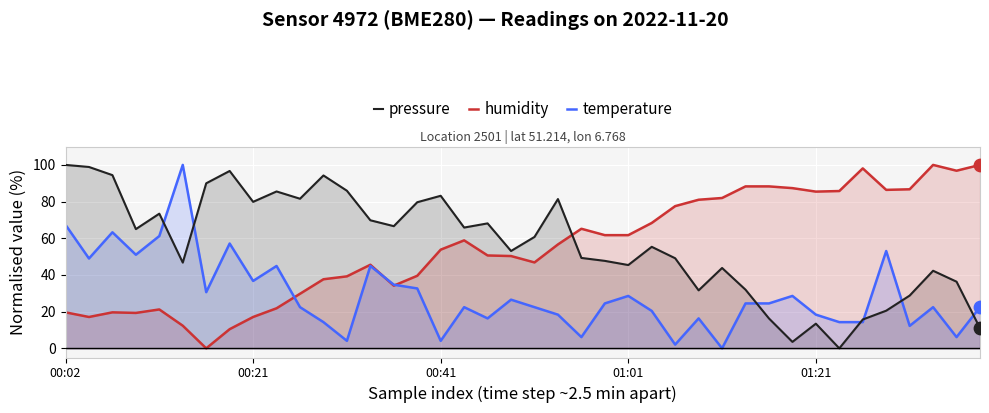

Which series has the widest spread of Y values?

pressure